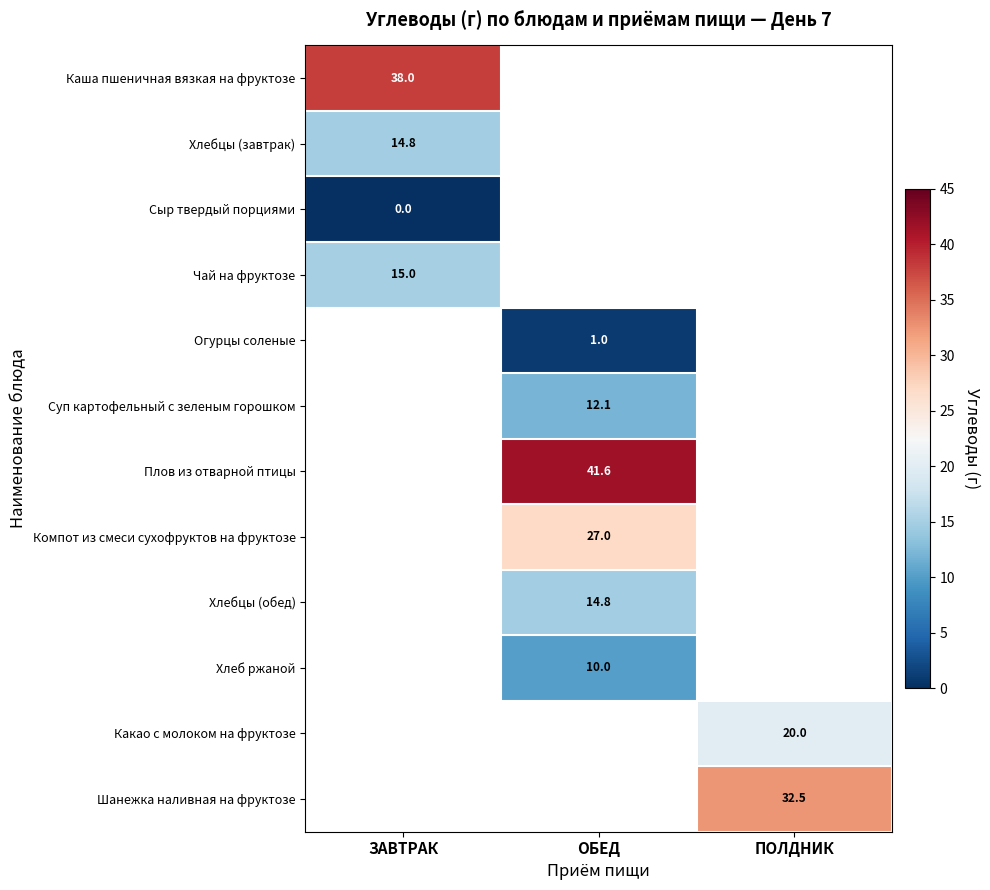

At which category does the chart reach its peak across all series?

ОБЕД